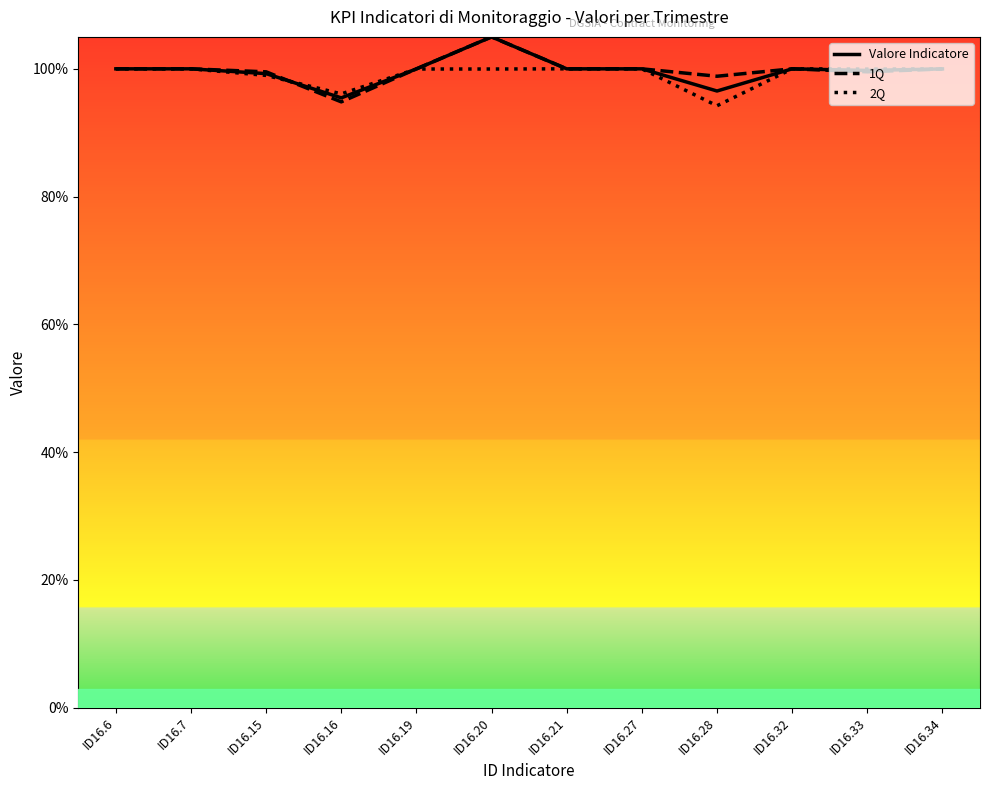

List the labels in order of 2Q value, largest first.

ID16.6, ID16.7, ID16.21, ID16.27, ID16.32, ID16.34, ID16.19, ID16.20, ID16.33, ID16.15, ID16.16, ID16.28